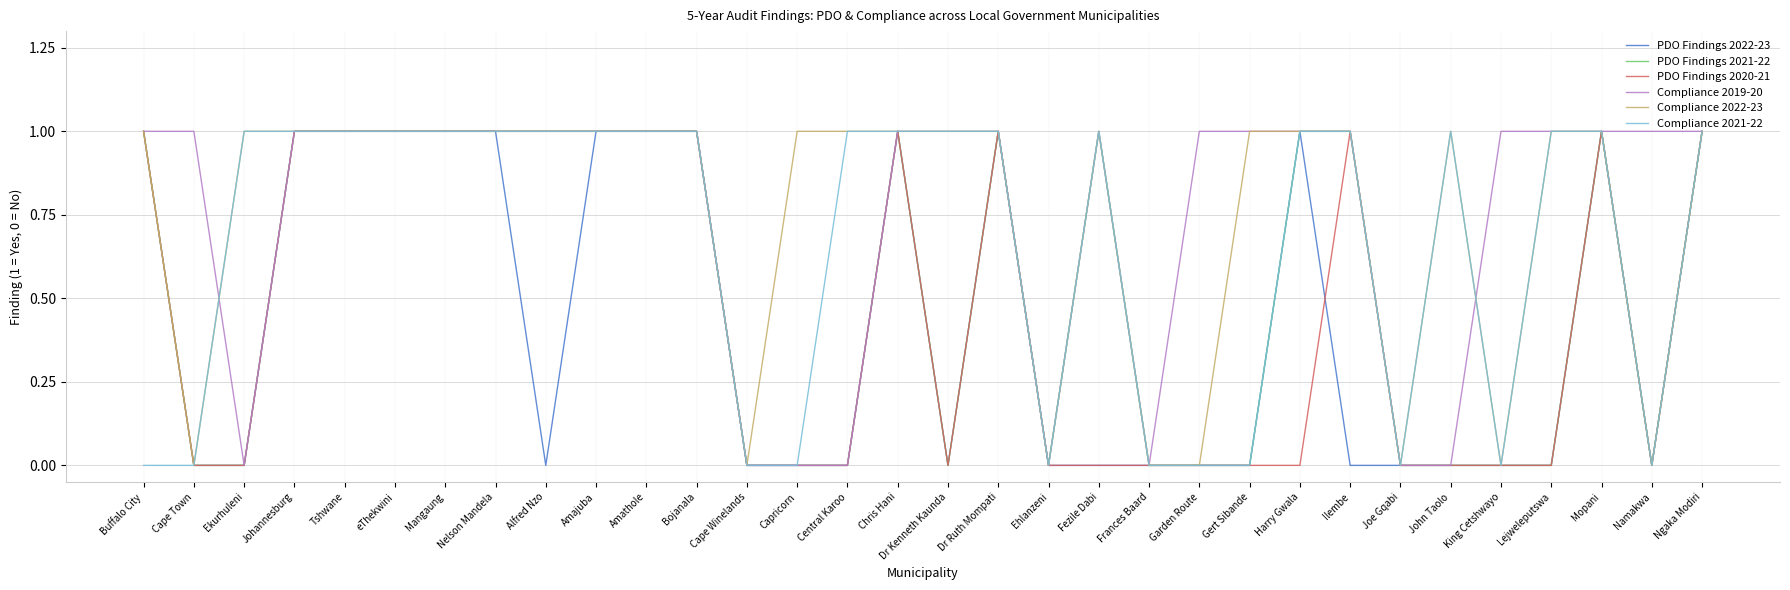

What position from the right is Amajuba?

23